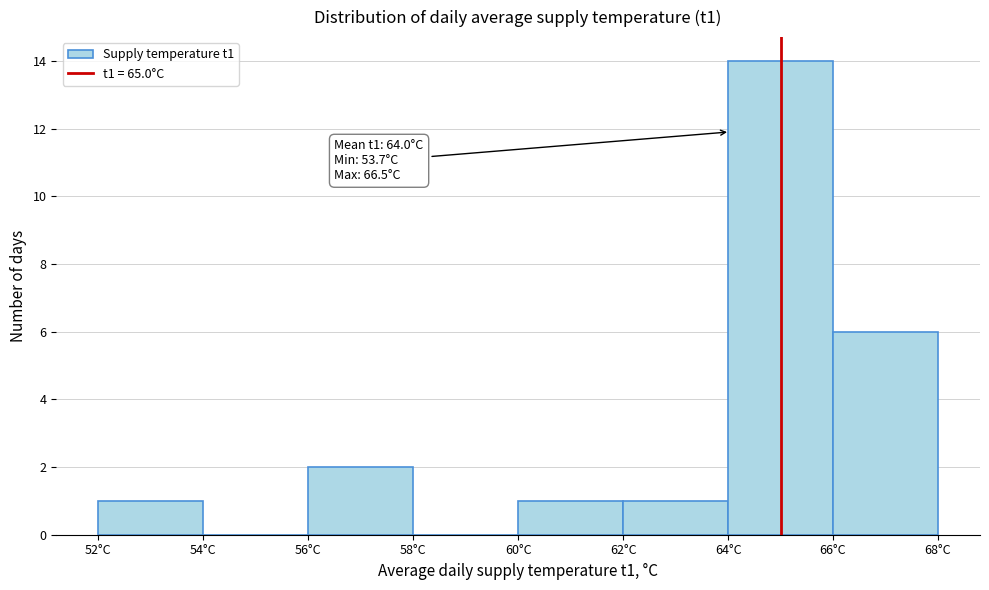

Over which range of the x-axis is the bar tallest?

64 to 66